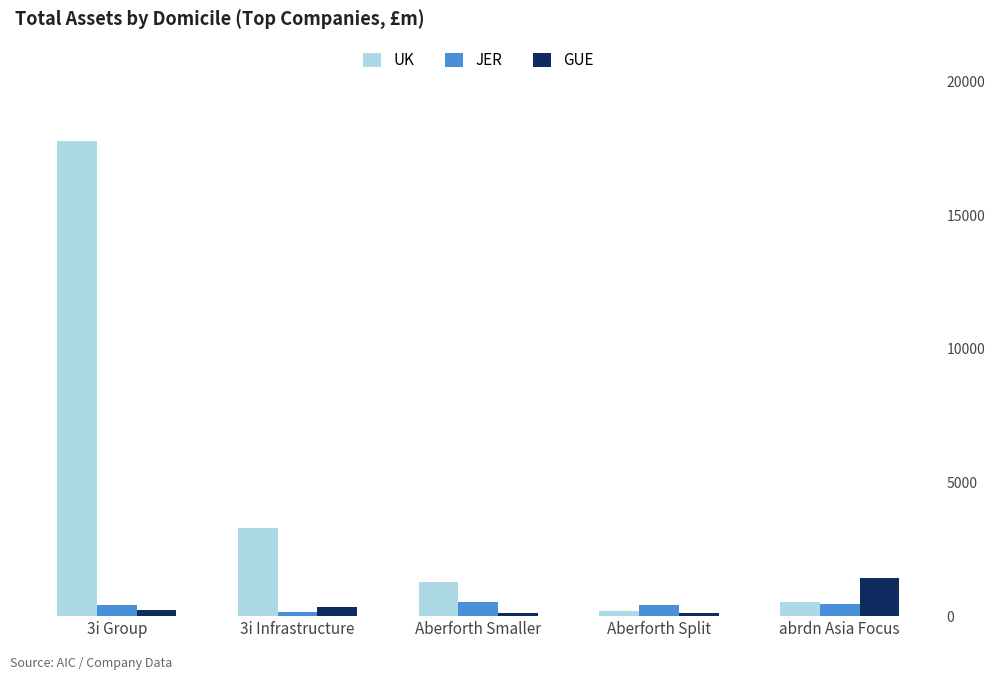

What position from the right is 3i Infrastructure?

4